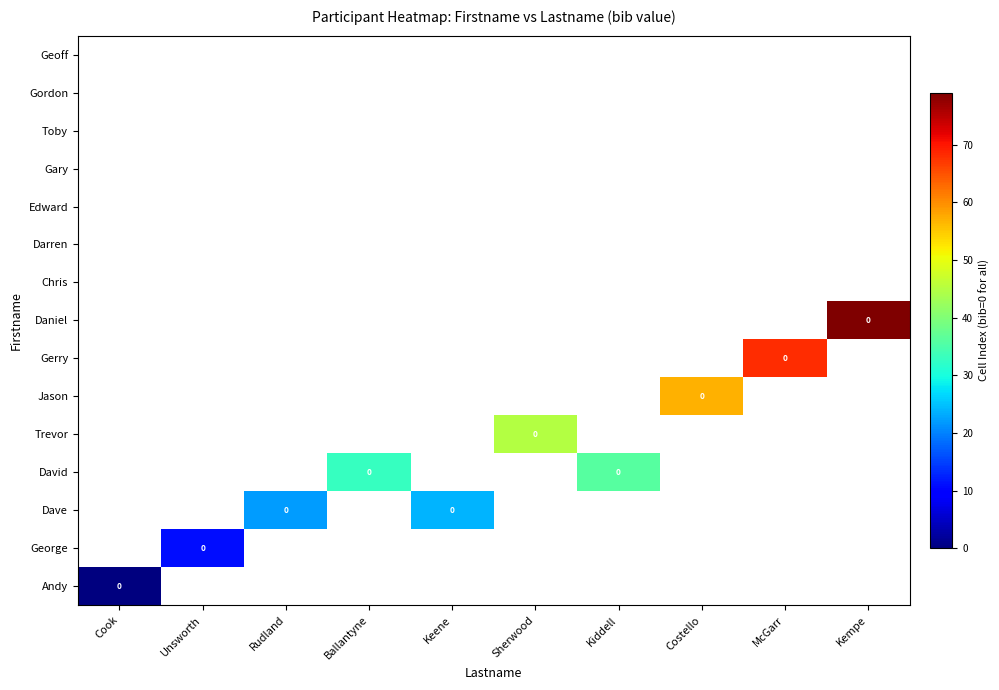

Which has a higher value, Keene or Kempe?

Kempe